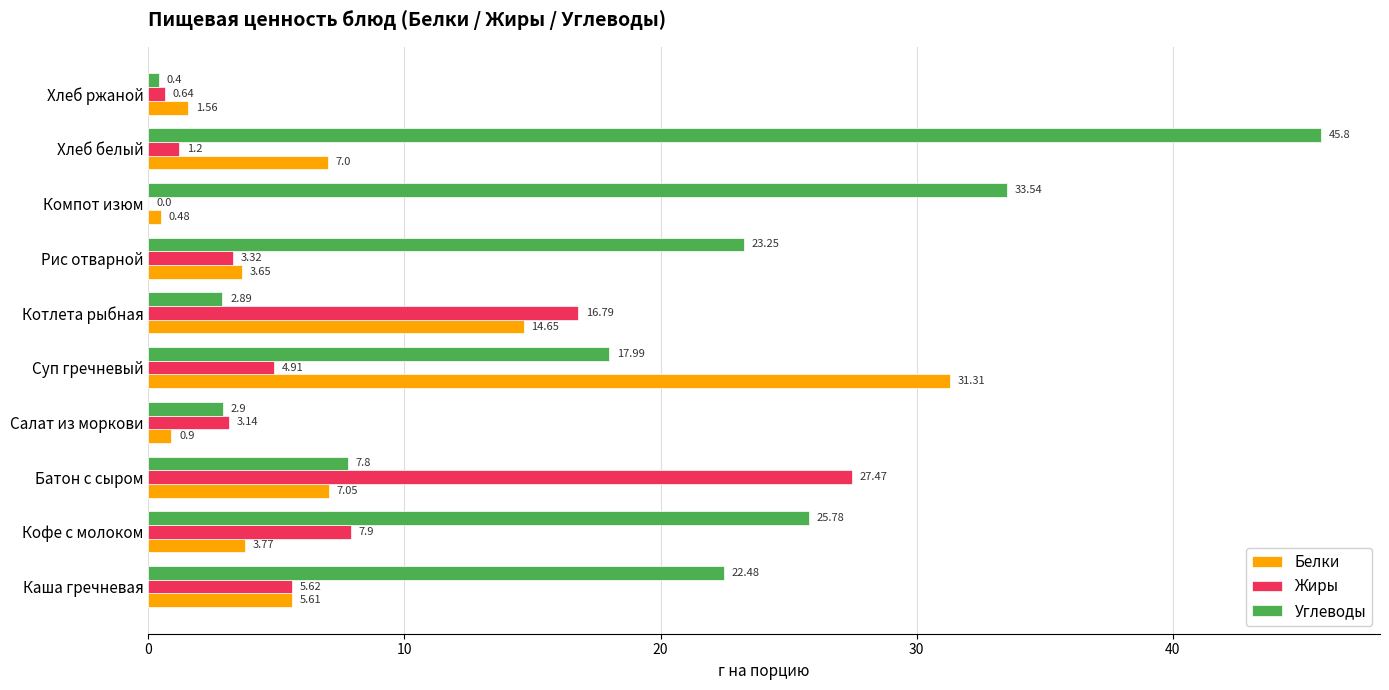

How many data points does each series have?

10